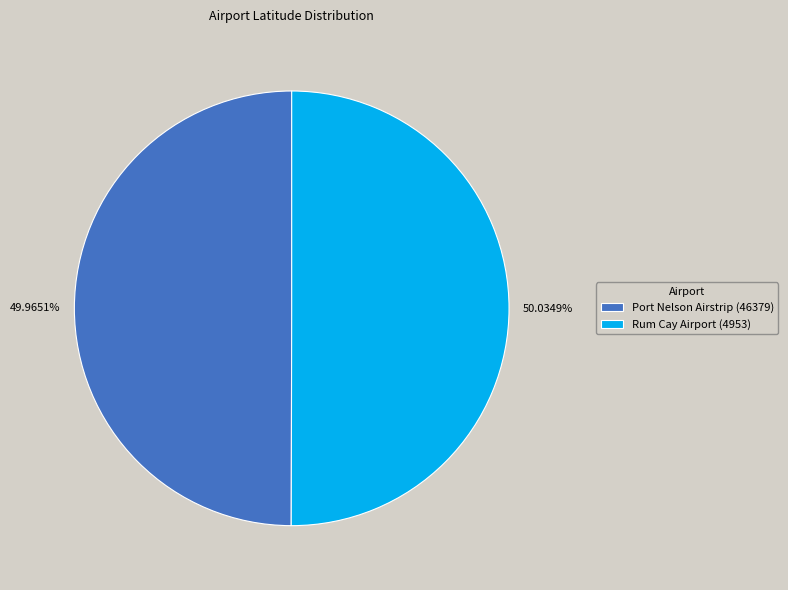

Count the number of slices in the pie.

2